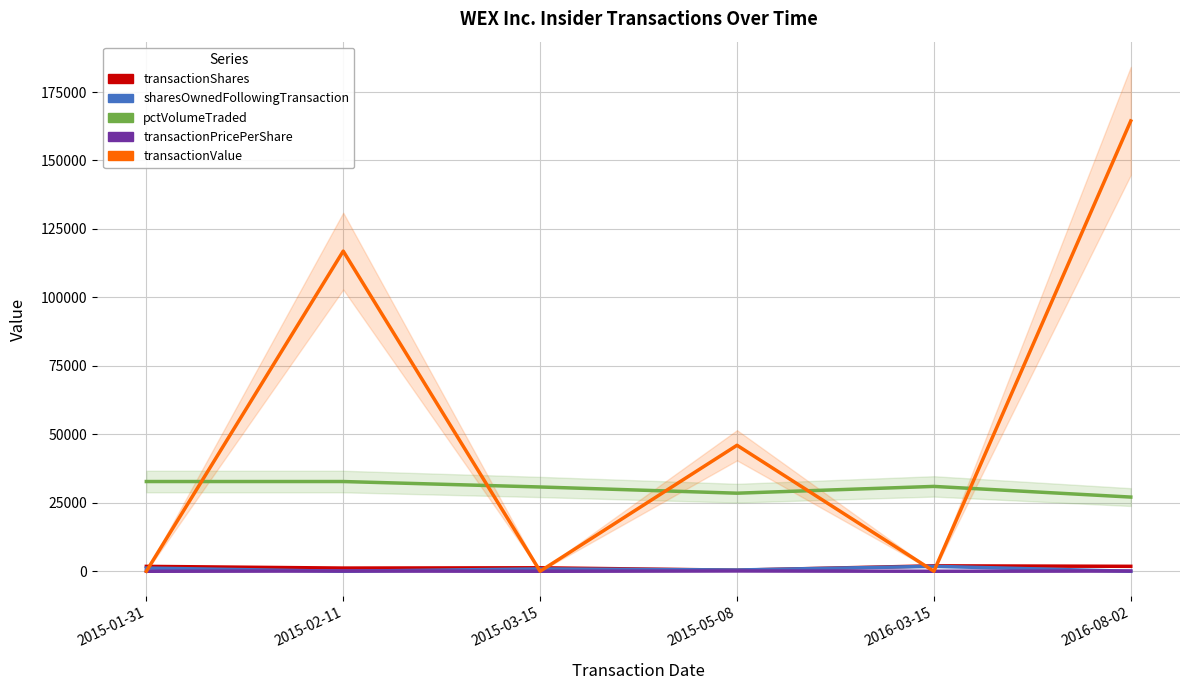

How many interior local valleys does the transactionValue series have?

2